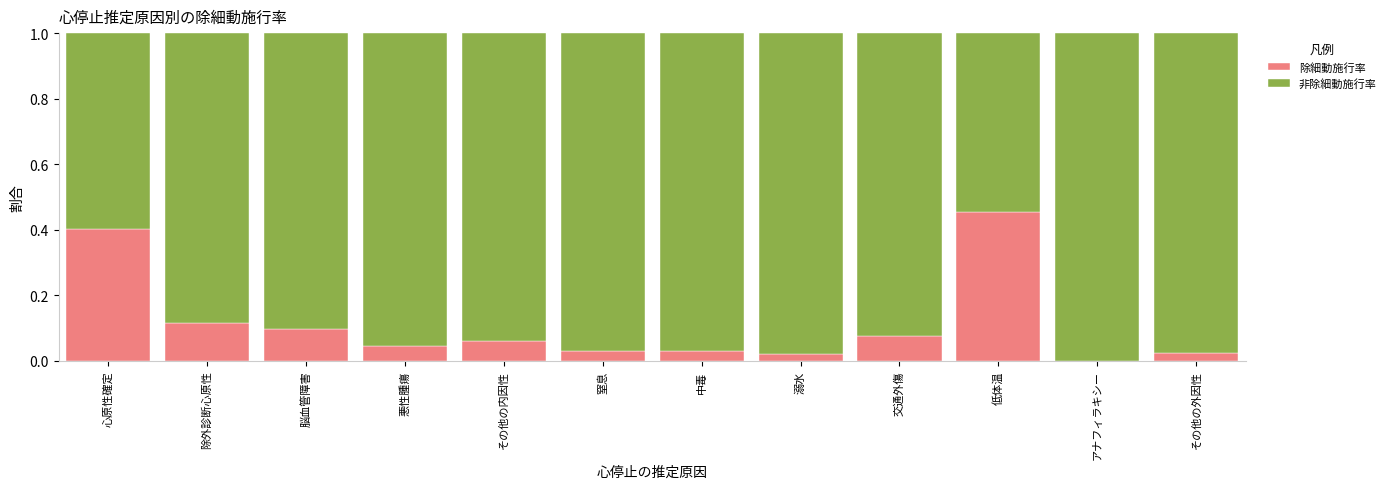

The 除細動施行率 series shows 0.4 at 心原性確定. True or false?

True